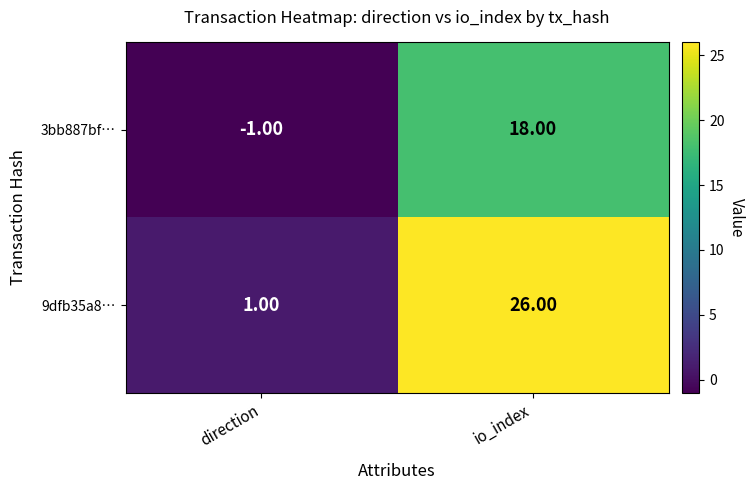

What is the difference between the maximum and minimum values in the 3bb887bf… series?

19